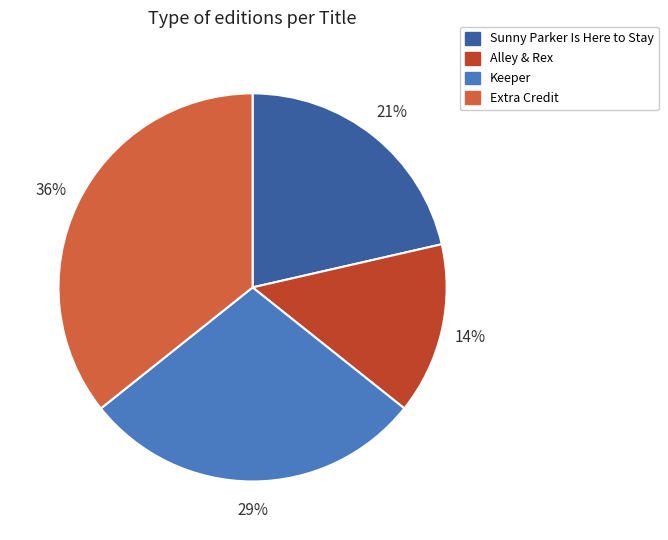

To the nearest percent, what portion does Alley & Rex represent?

14%